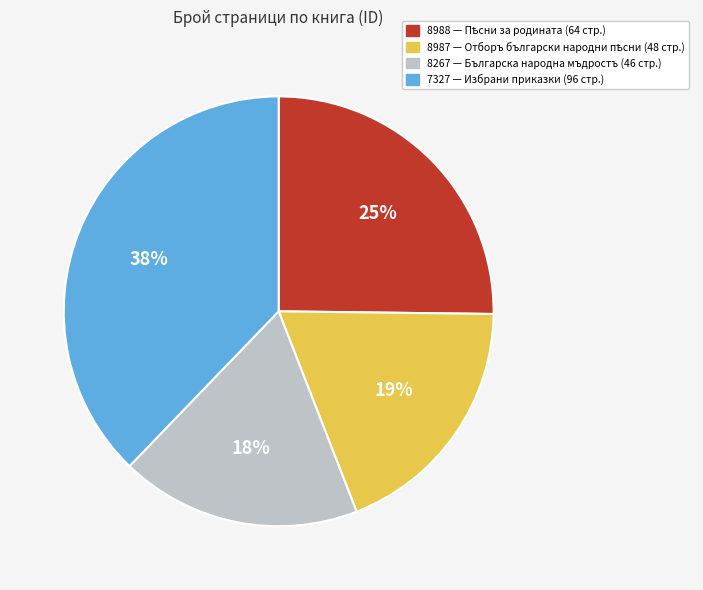

Is there any slice that represents more than half of the pie?

No